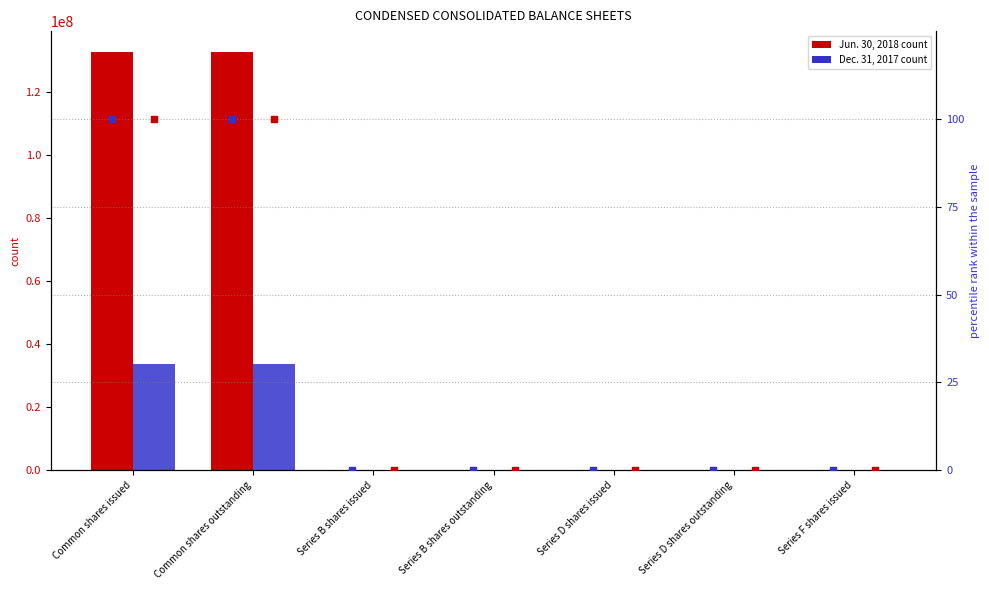

What is the total value across all series at Series D shares outstanding?

200.0